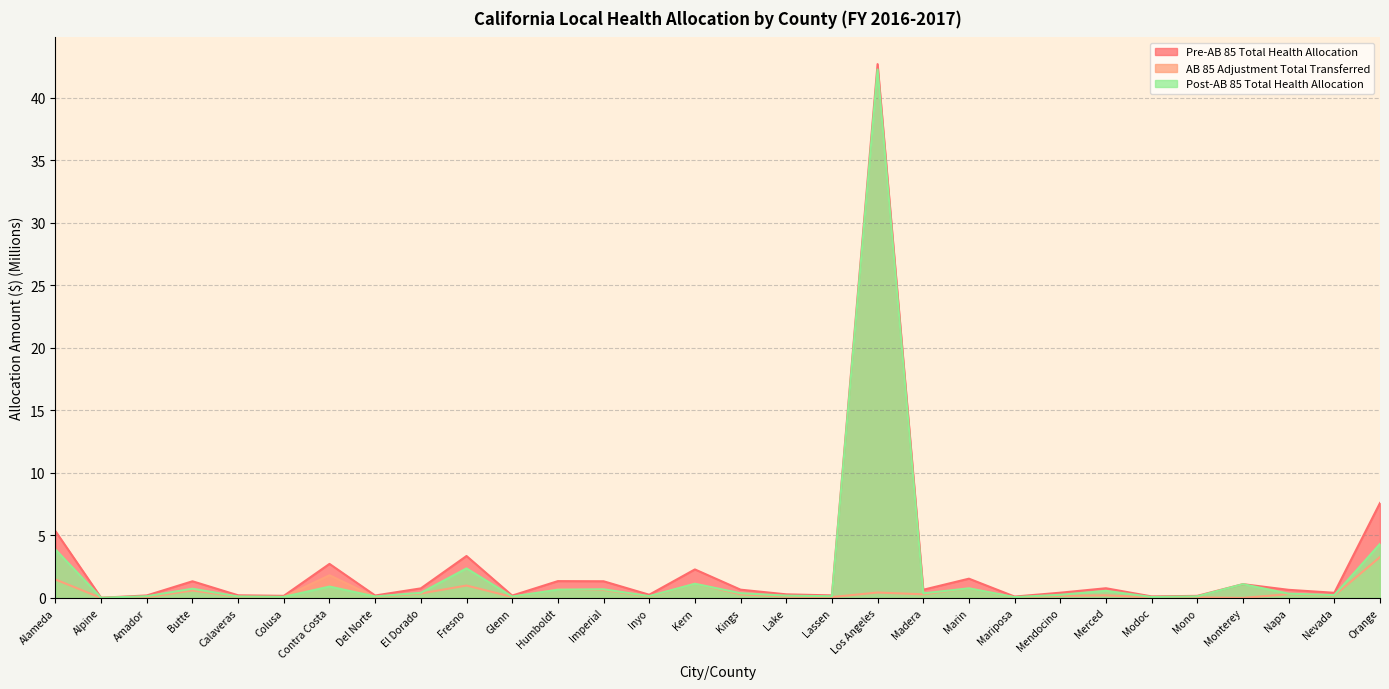

Does the chart display data point markers on the line(s)?

No